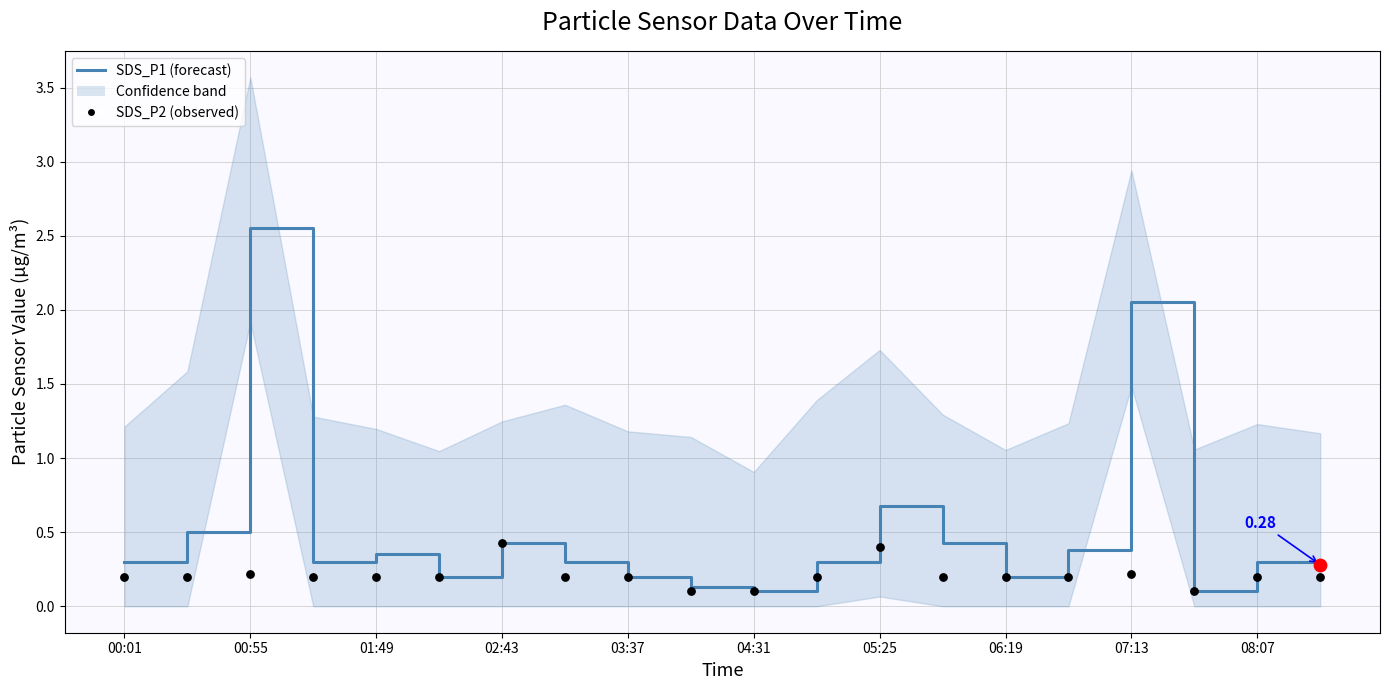

Which series has the largest total across all categories?

SDS_P1 (forecast)